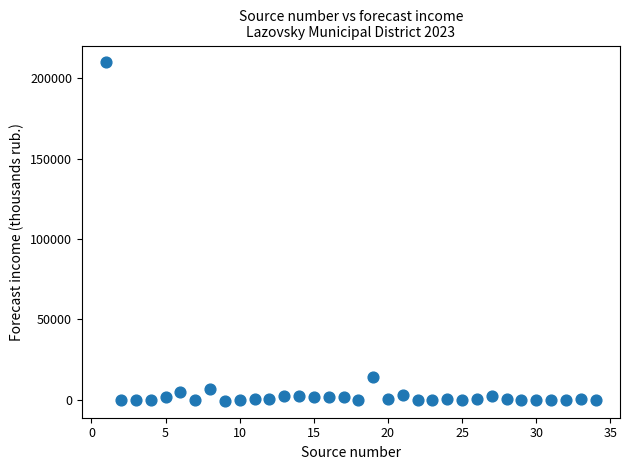

What is the range of X values (max minus min)?

33.0